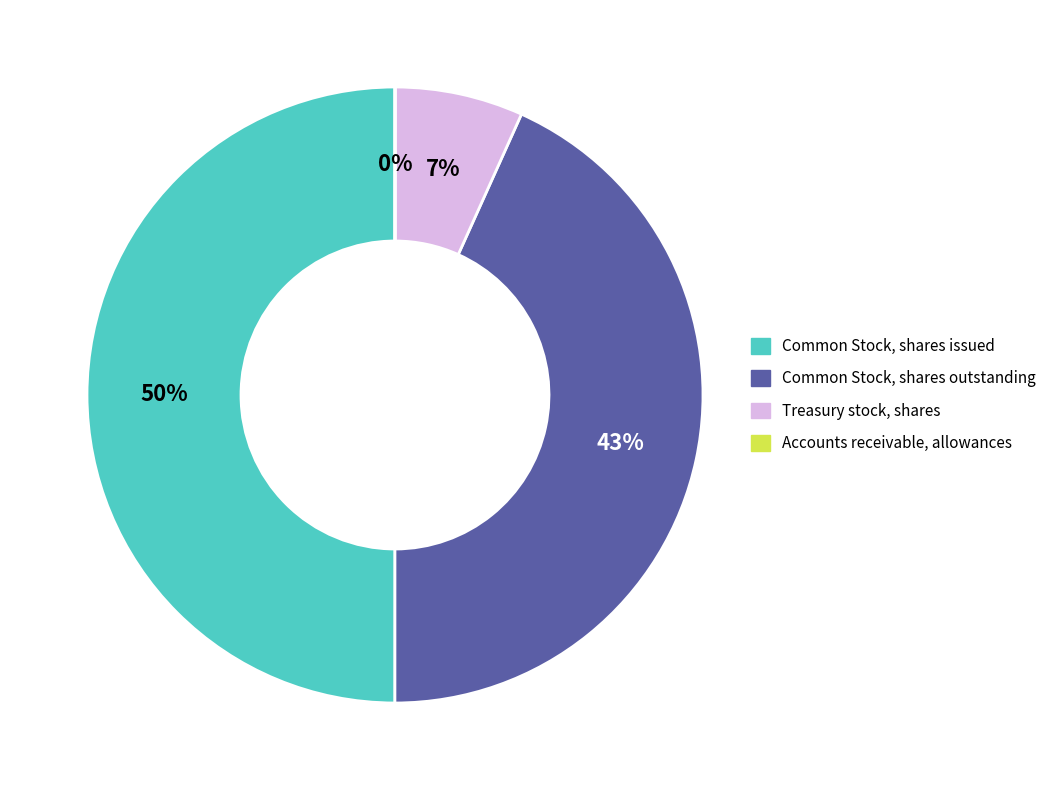

Which category has the biggest portion of the pie?

Common Stock, shares issued